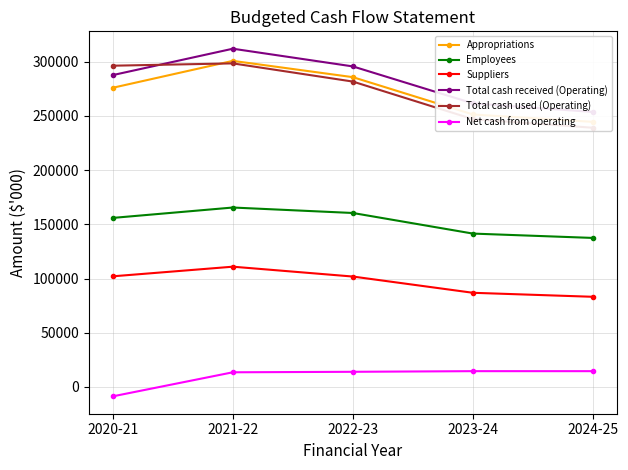

Which series has the largest range (max minus min)?

Total cash used (Operating)